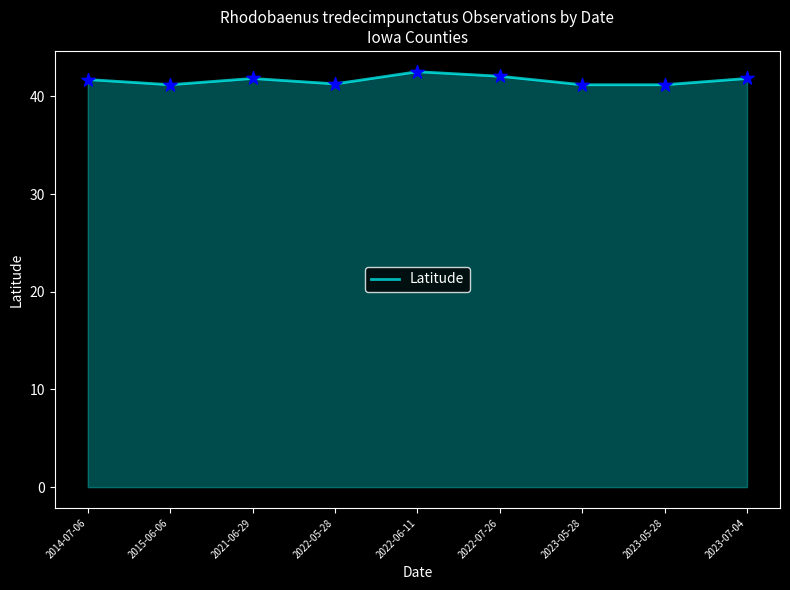

What is the ratio of the value at 2015-06-06 to the value at 2023-05-28?

1.0